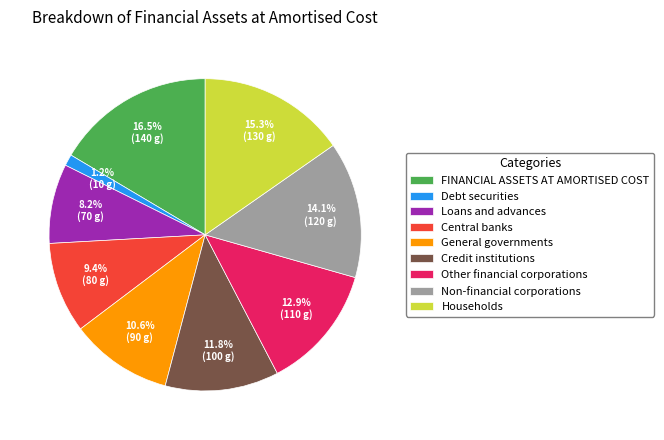

What is the ratio of the value at General governments to the value at Loans and advances?

1.3